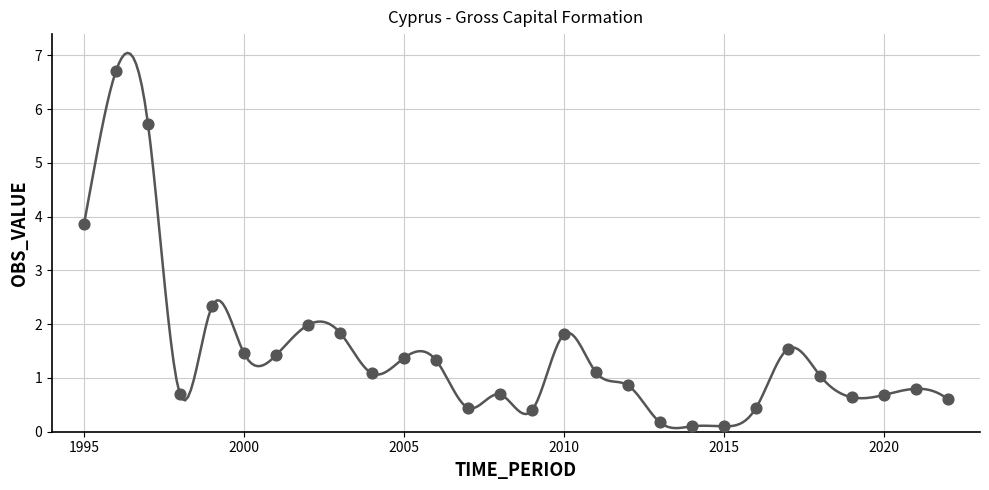

What is the range of X values (max minus min)?

27.0